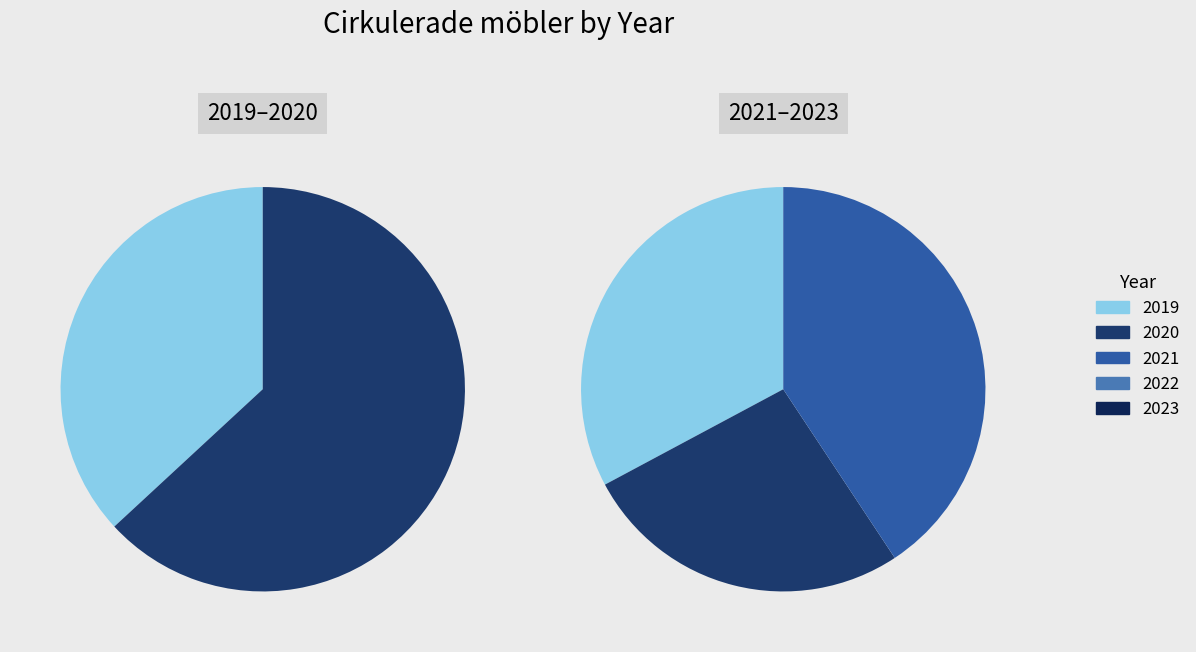

What percentage do 2021 and 2023 together represent?

52.0%